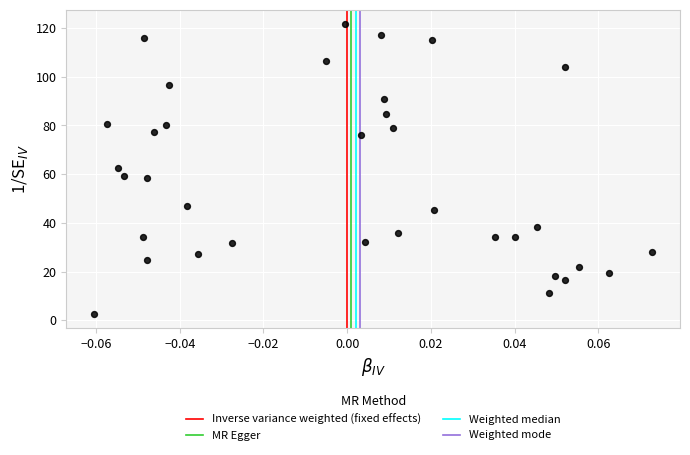

What is the range of Y values (max minus min)?

118.8